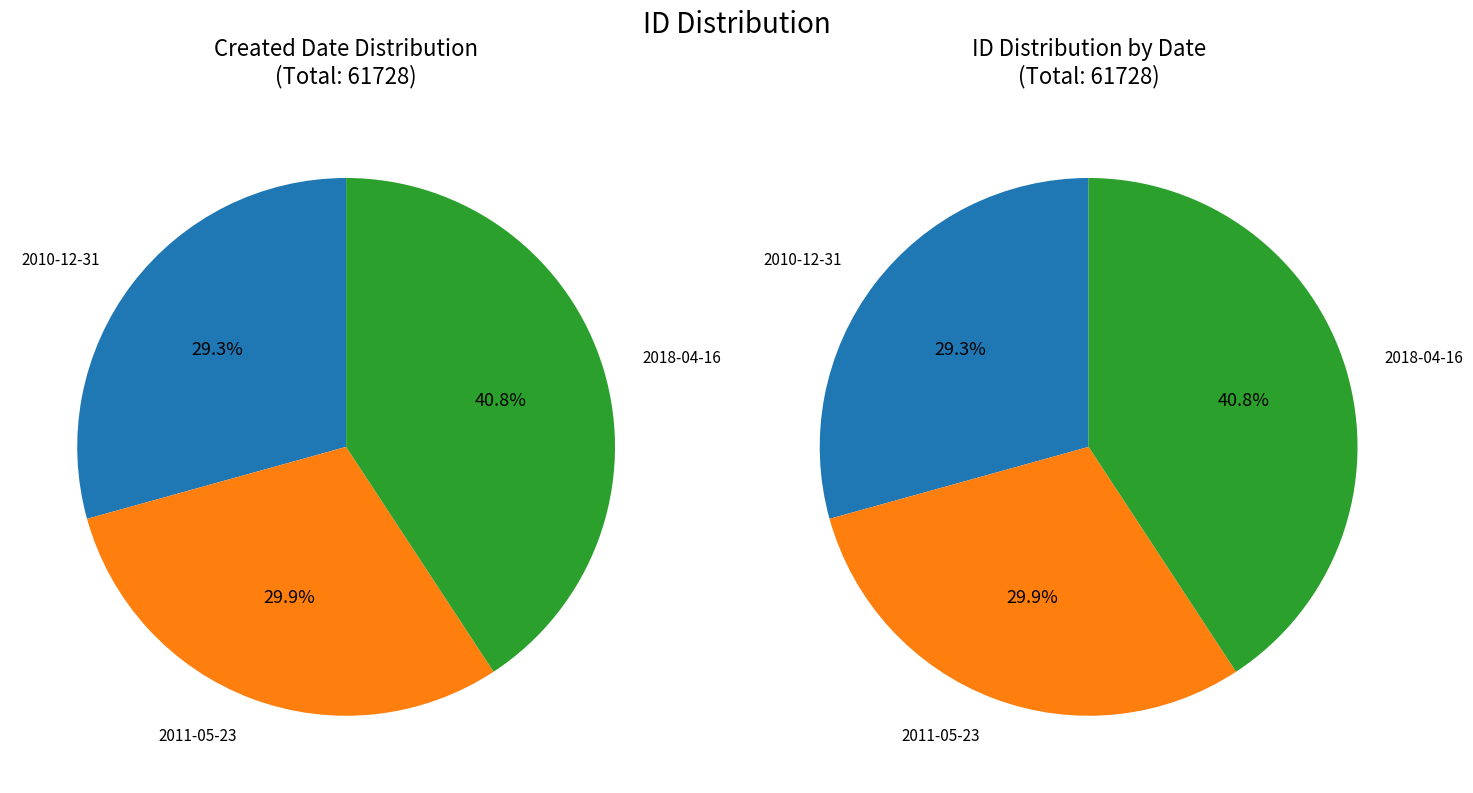

To the nearest percent, what percentage of the pie is 2011-05-23?

30%